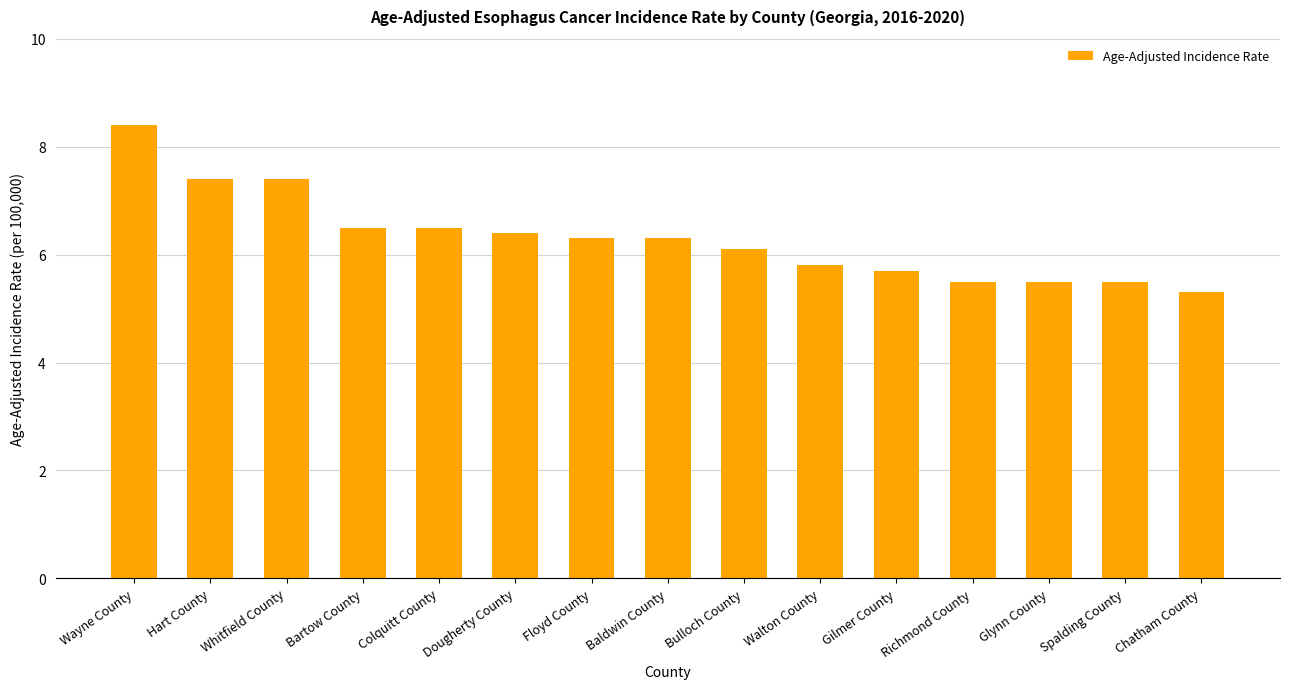

What is the sum of all values?

94.6